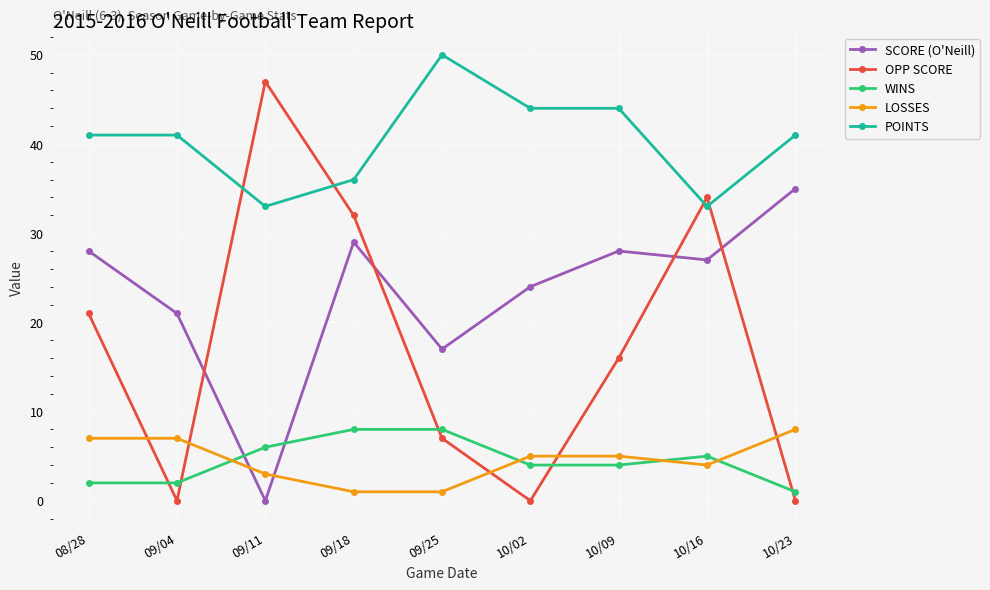

Is it true that SCORE (O'Neill) equals 35 at 10/23?

True